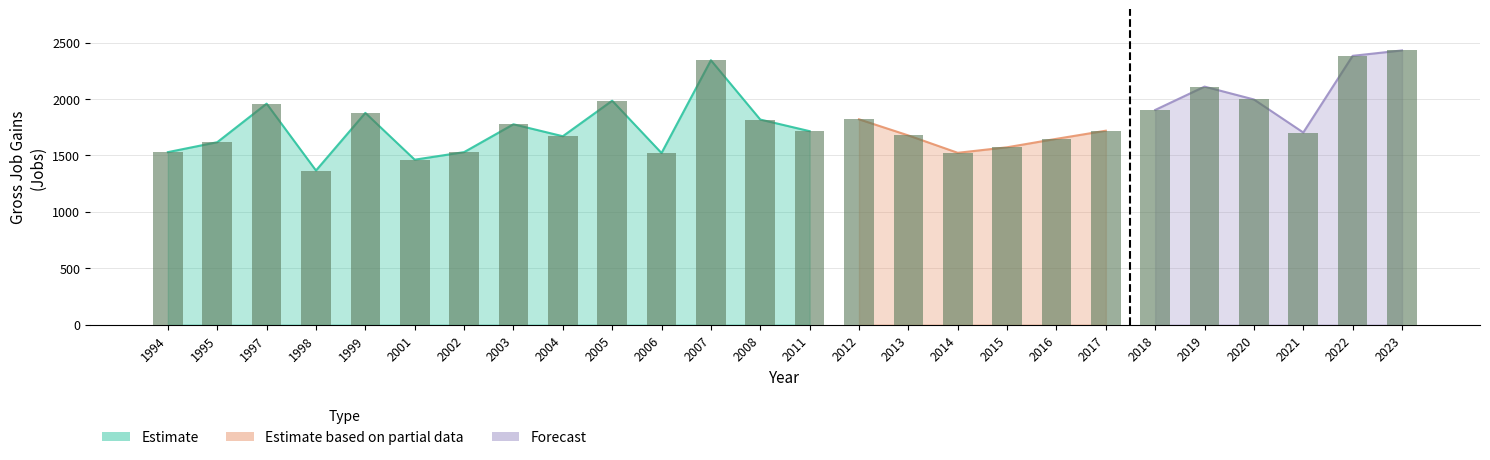

How many groups of bars are there?

26